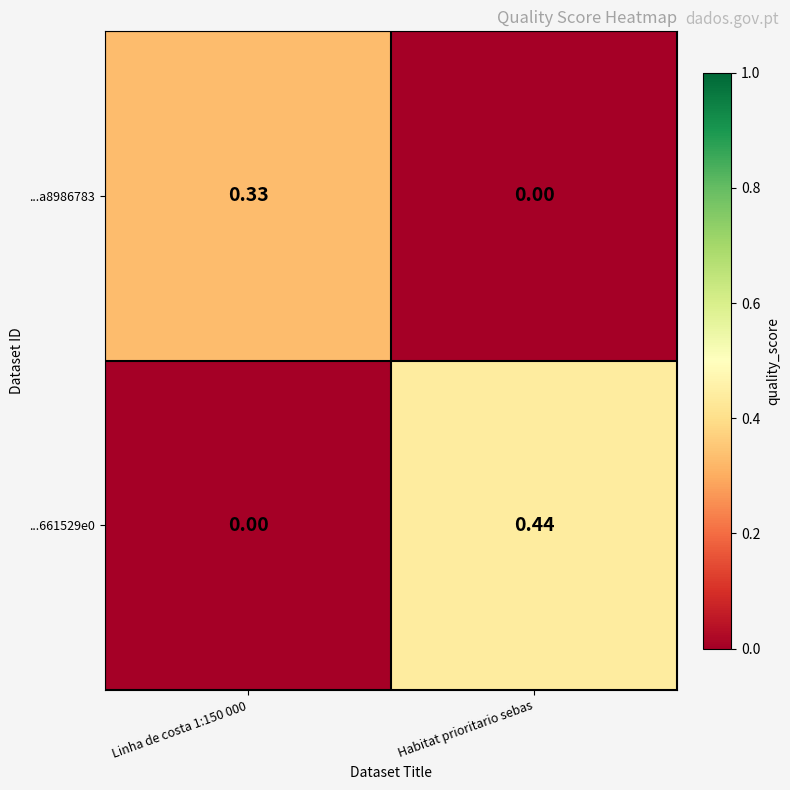

Rank the series by their maximum value, from highest to lowest.

...661529e0, ...a8986783